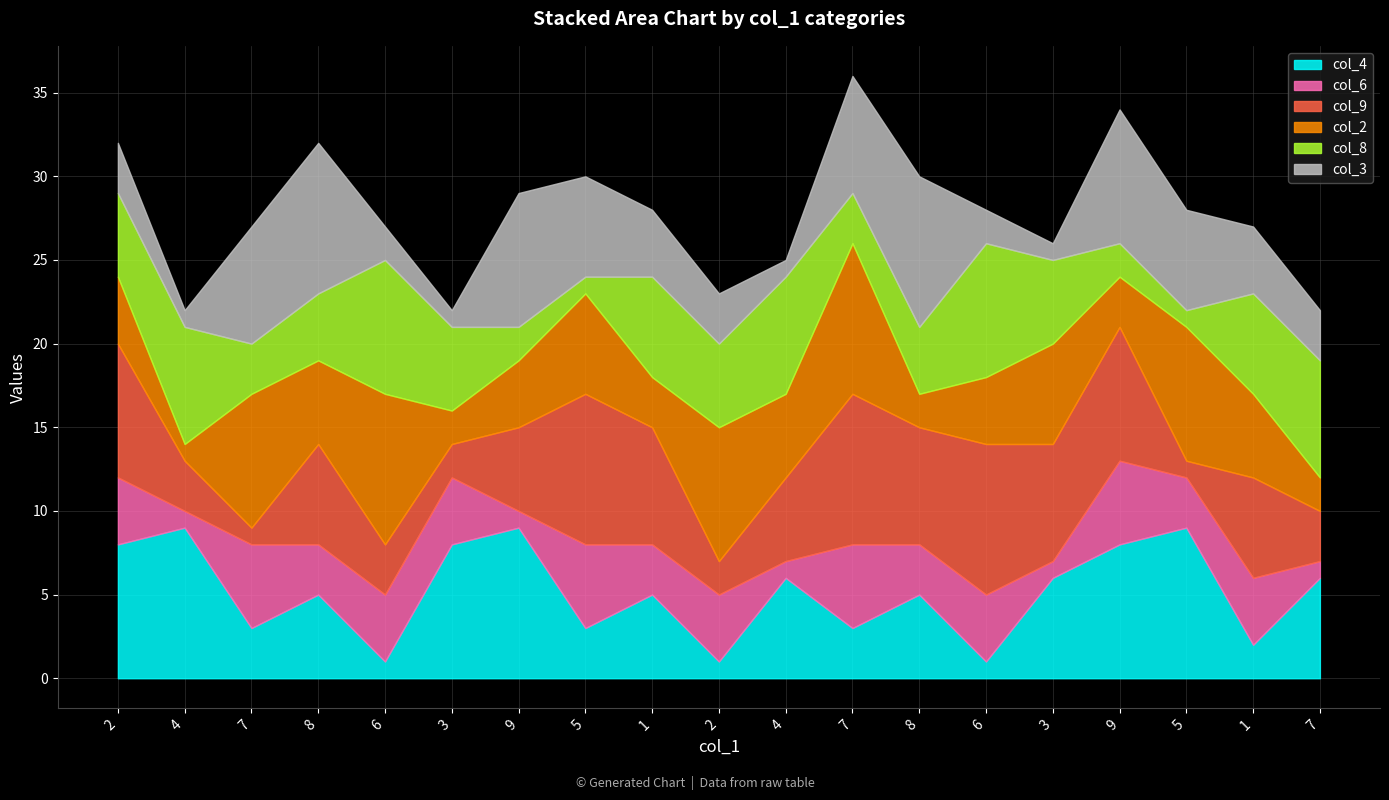

What is the sum of all col_8 values?

89